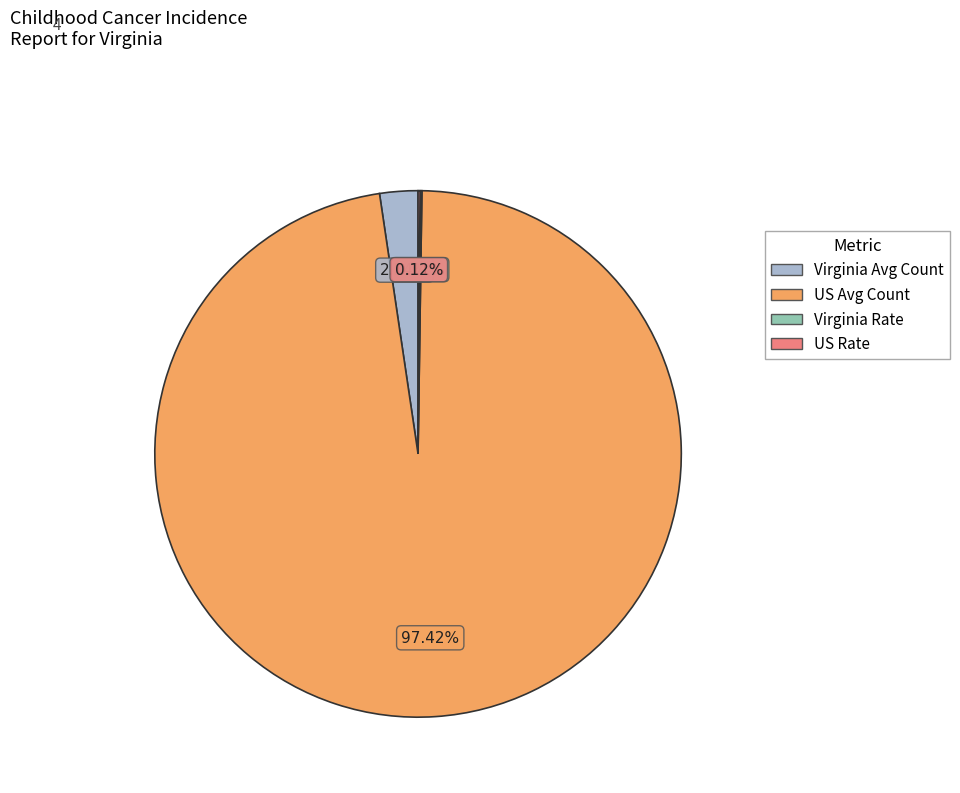

Which category has the biggest portion of the pie?

US Avg Count